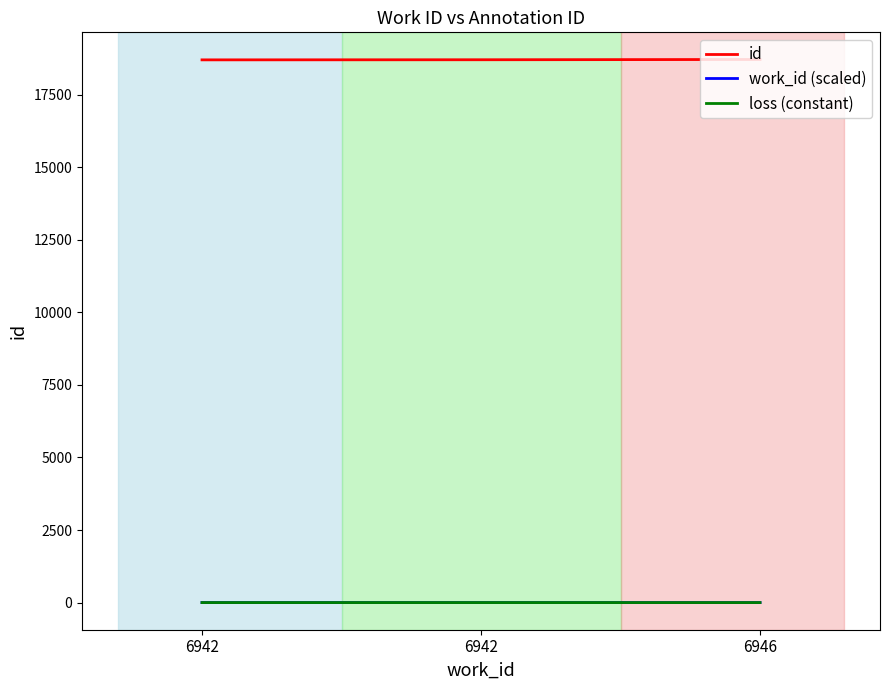

What is the sum of all id values?

56126.0